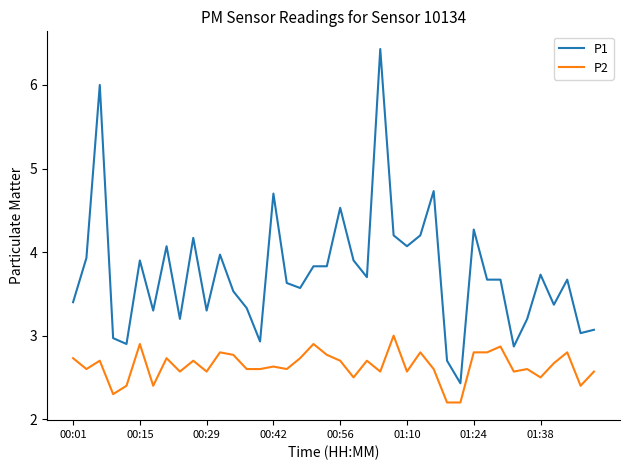

What is the smallest value displayed?

2.2